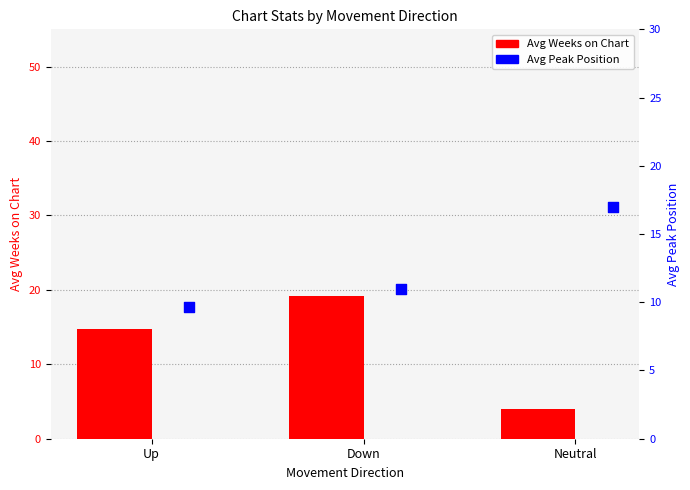

Which series contains the highest Y value?

Avg Weeks on Chart